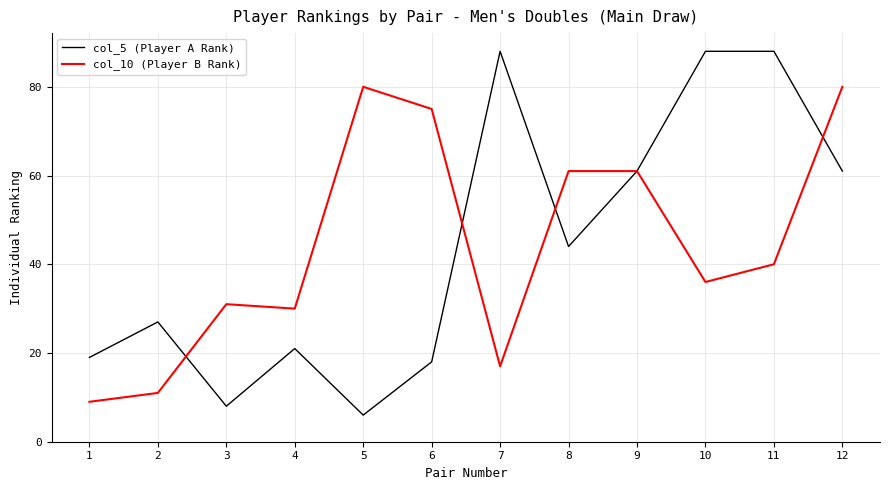

Is it true that col_10 (Player B Rank) equals 138 at 12?

False